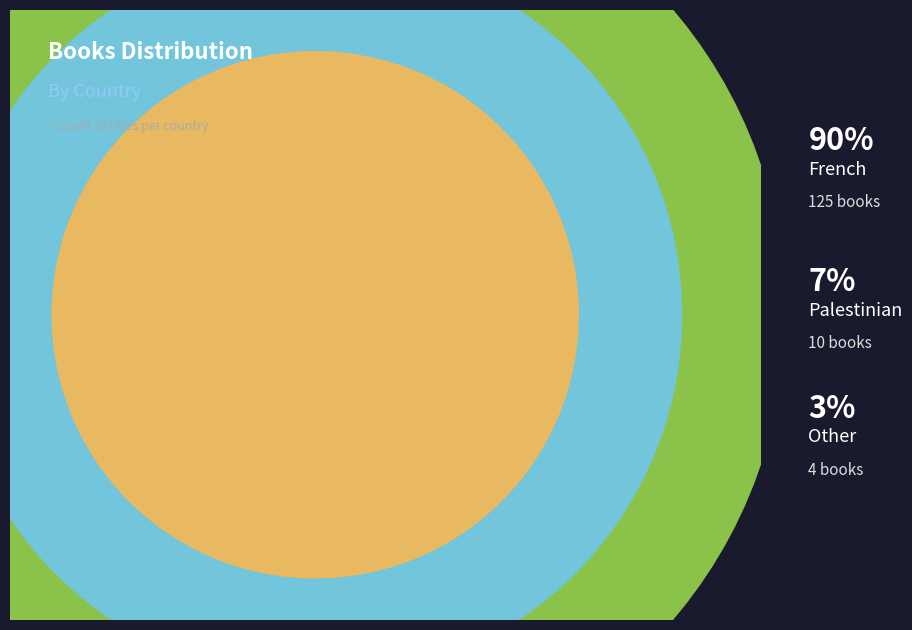

To the nearest percent, what portion does French represent?

90%